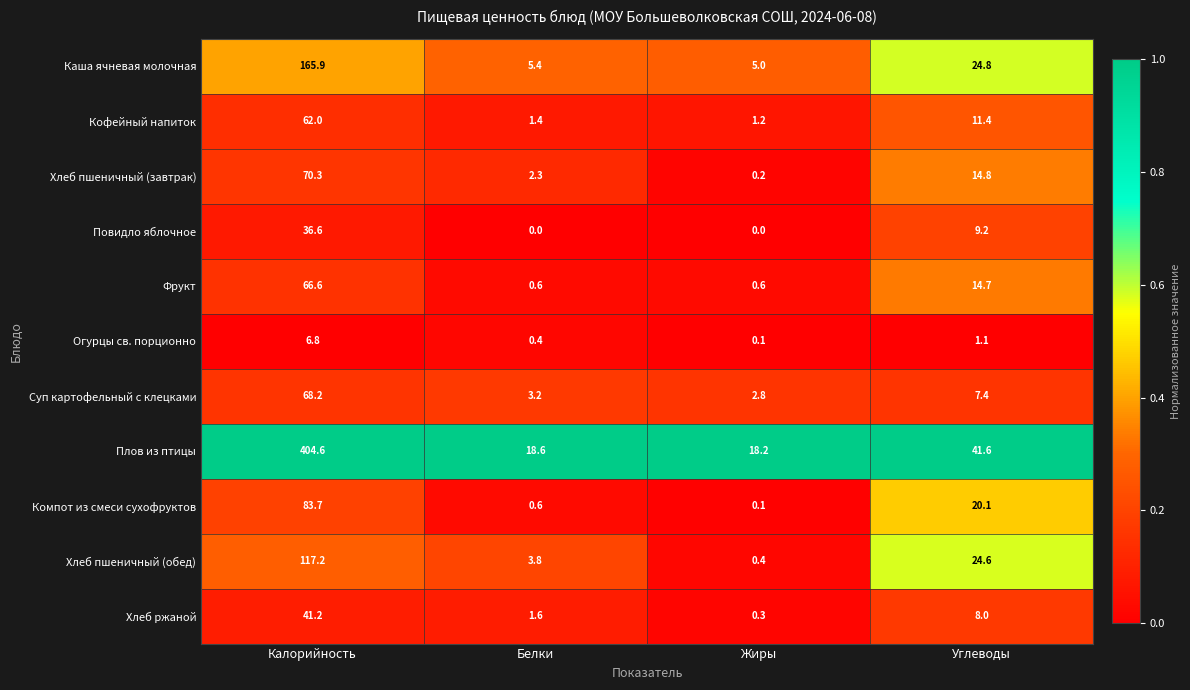

What is the total value across all series at Жиры?

28.9